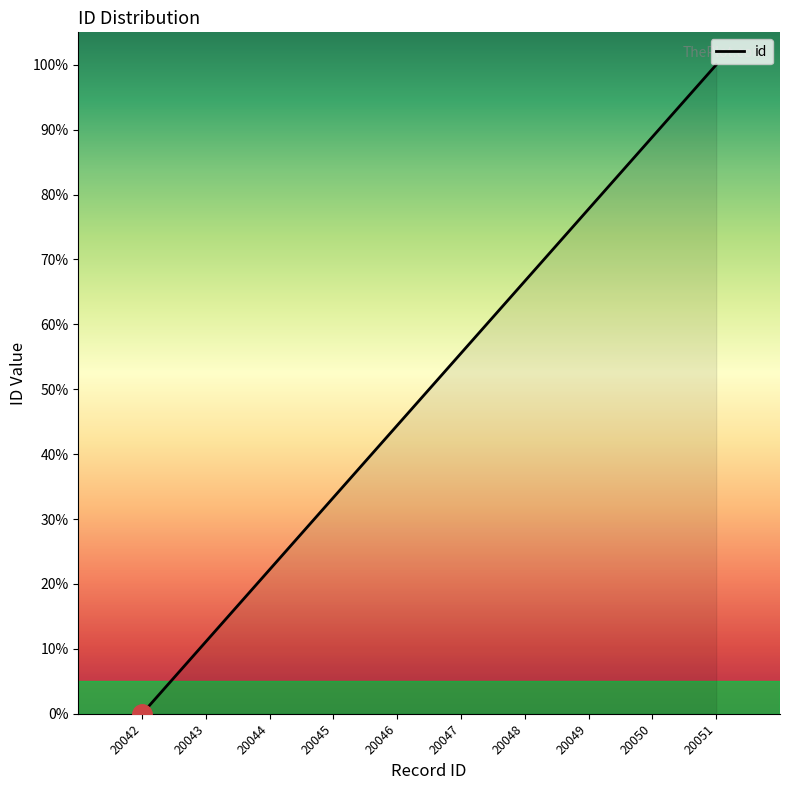

Rank the categories by value from highest to lowest.

20051, 20050, 20049, 20048, 20047, 20046, 20045, 20044, 20043, 20042